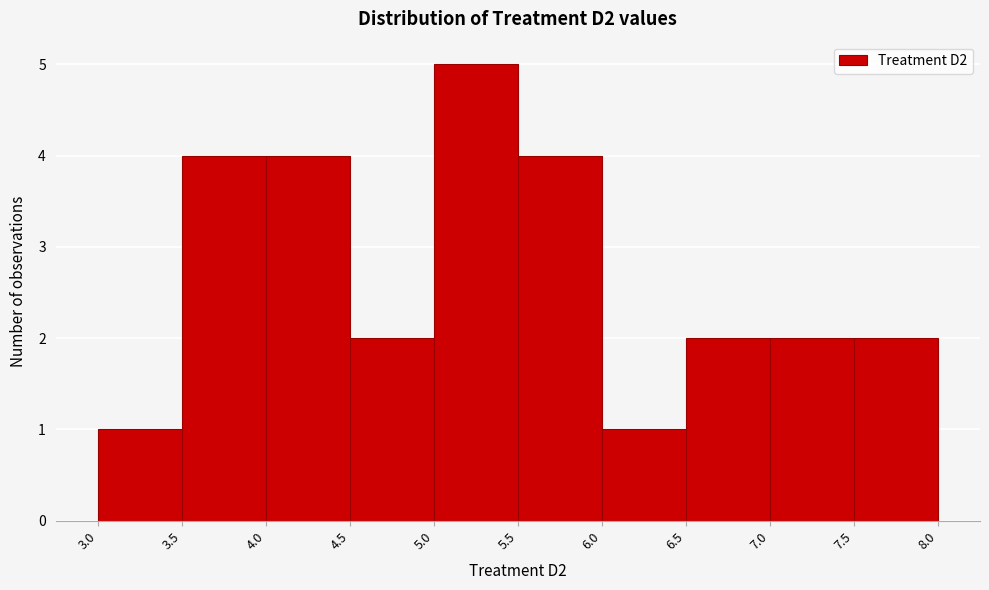

Over which range of the x-axis is the bar tallest?

5.0 to 5.5